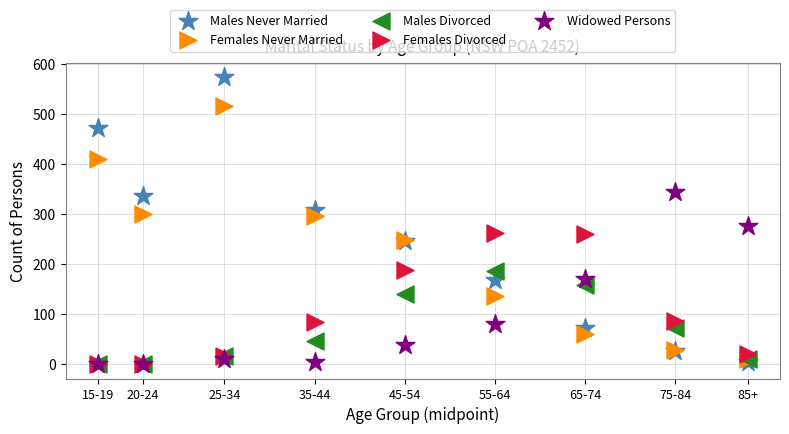

Which series has the largest Y range (max minus min)?

Males Never Married